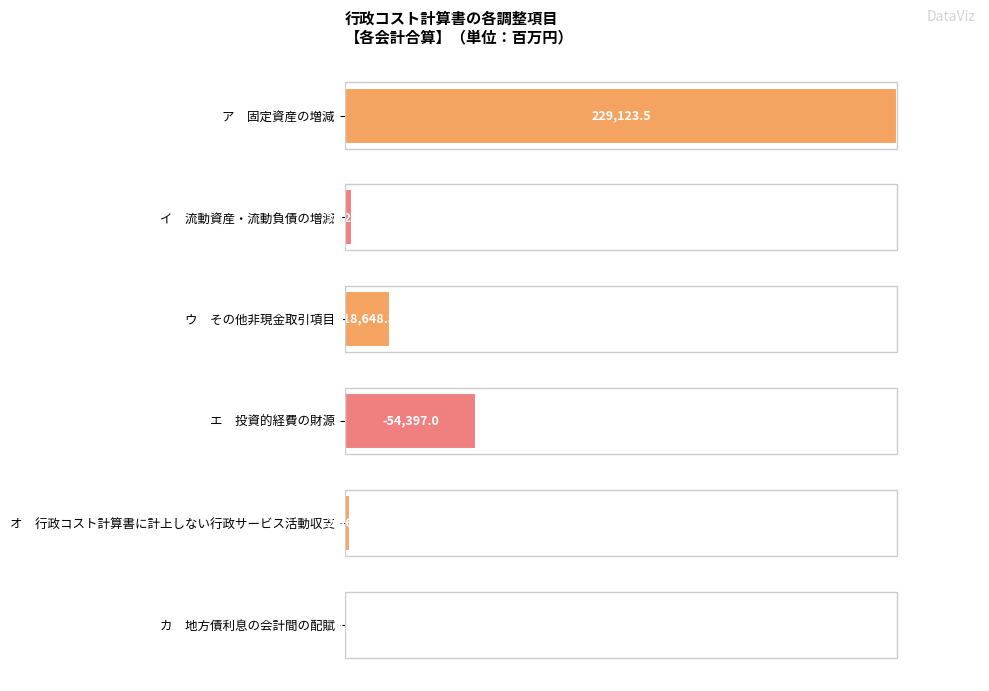

Are the bars horizontal?

Yes